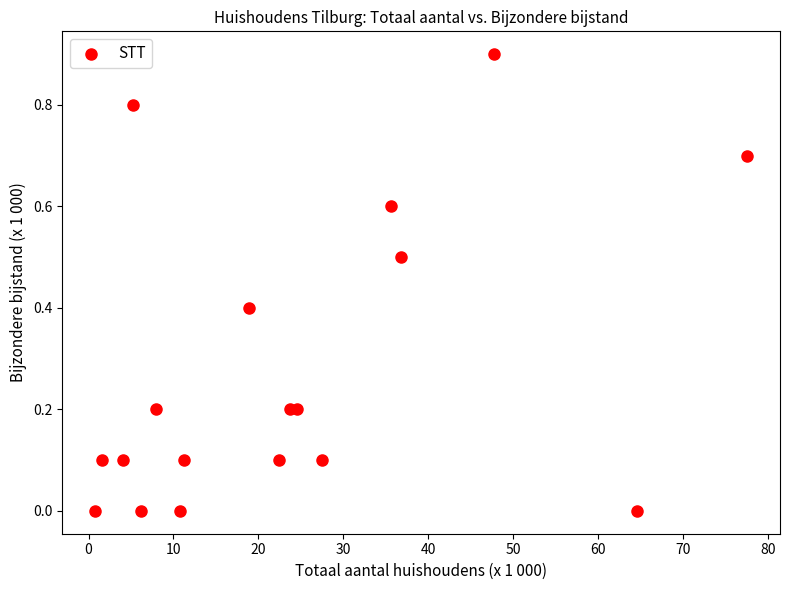

What is the range of Y values (max minus min)?

0.9